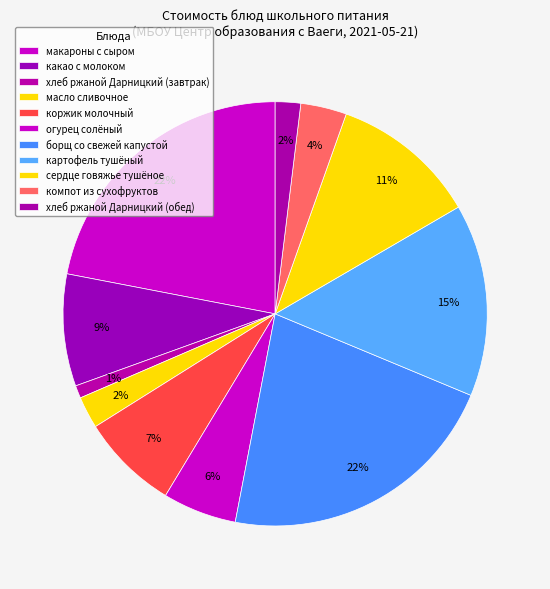

How many segments does this pie chart have?

11